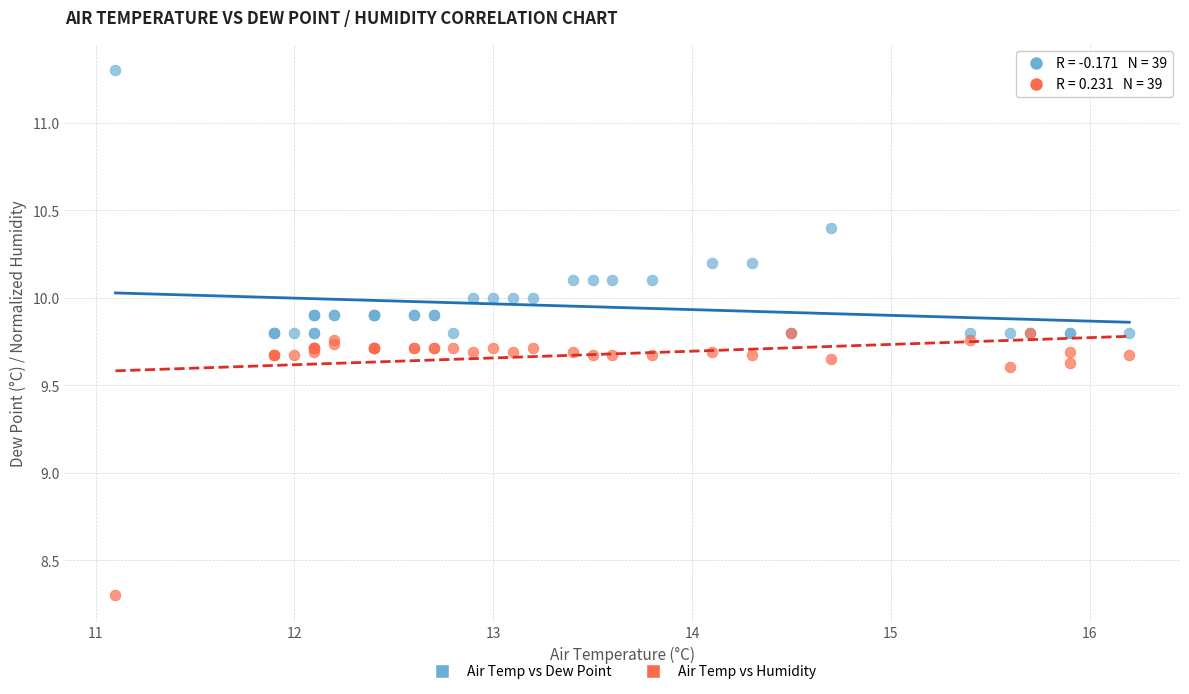

What are all the series names shown in the legend?

Air Temp vs Dew Point, Air Temp vs Humidity